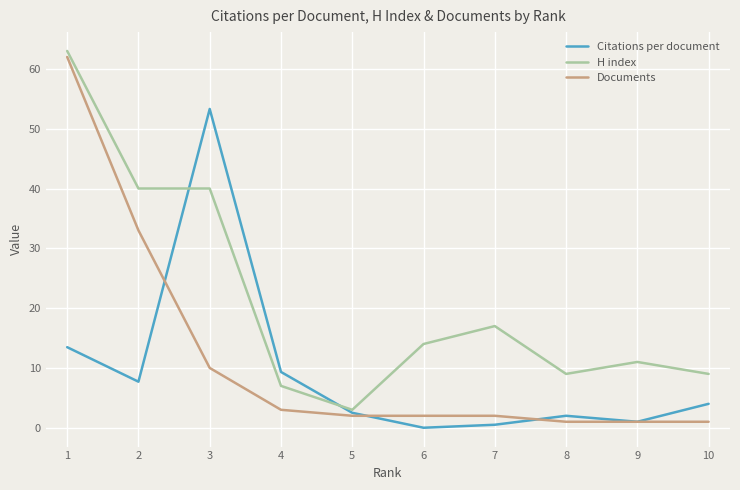

True or false: H index has a value of 29.5 at 7.

False